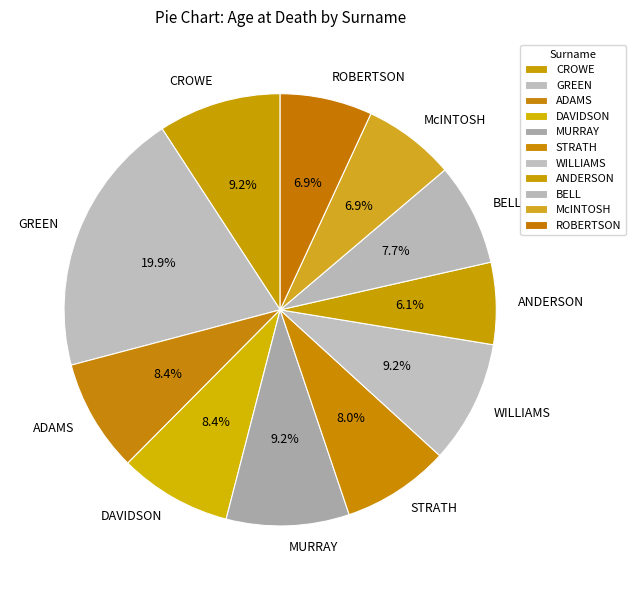

What percentage is the CROWE slice, to the nearest percent?

9%